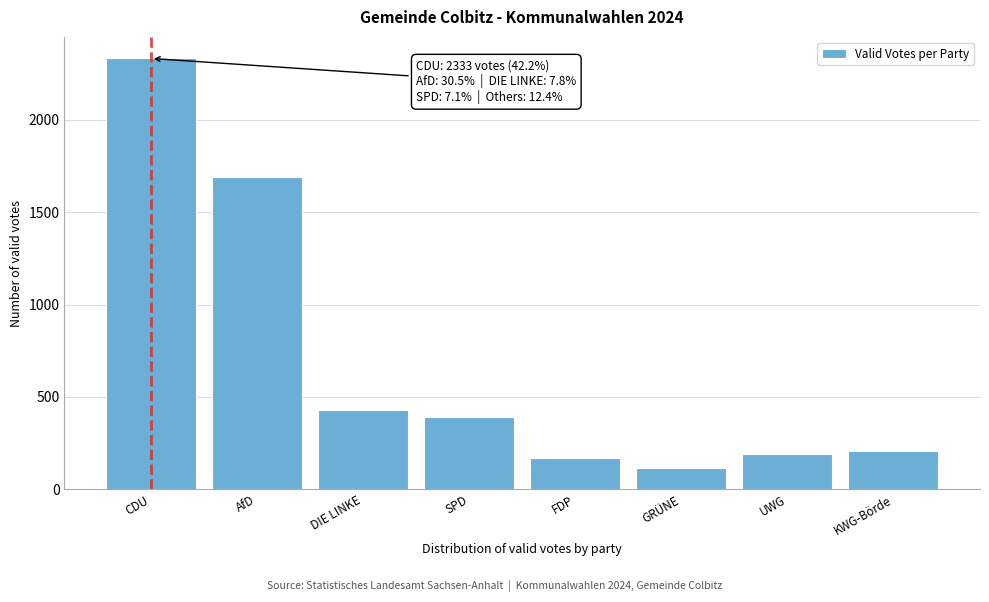

Reading left to right, extract all data points from this chart.

2333	1689	429	394	172	115	192	208